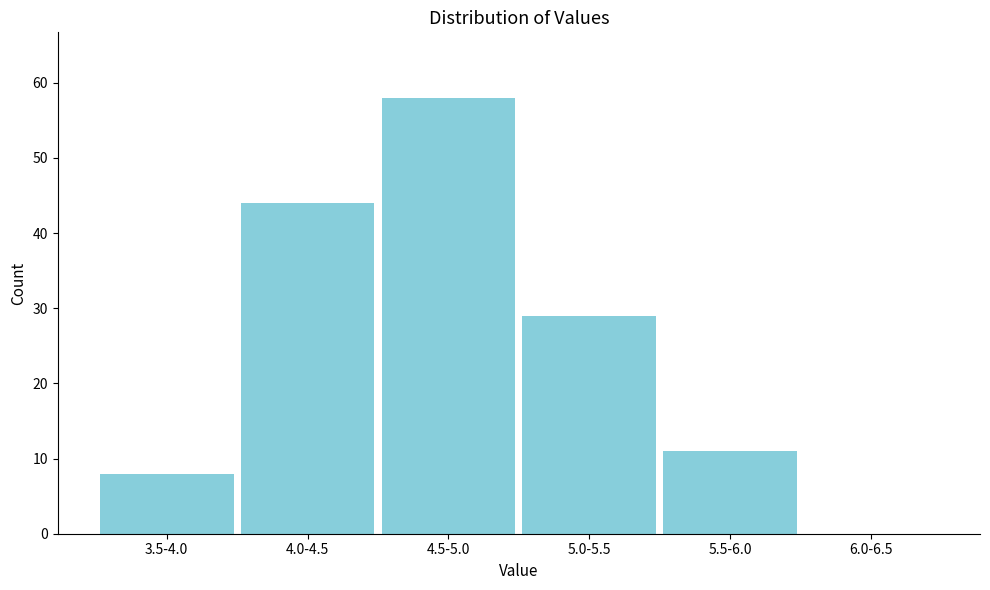

Reading right to left, extract all data points from this chart.

6.0-6.5=0	5.5-6.0=11	5.0-5.5=29	4.5-5.0=58	4.0-4.5=44	3.5-4.0=8